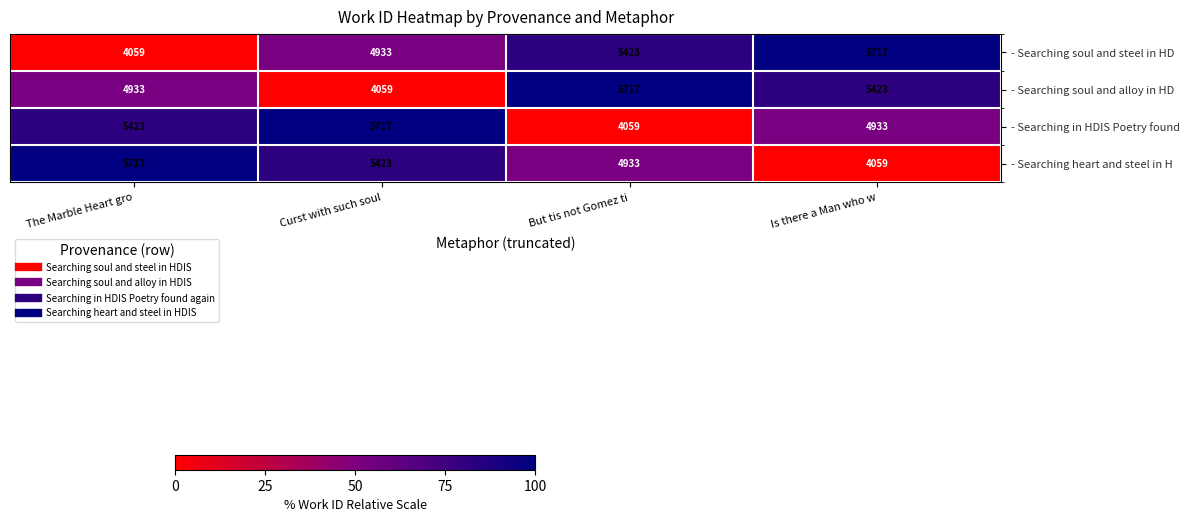

At which label does - Searching soul and alloy in HD first exceed 5423?

But tis not Gomez ti